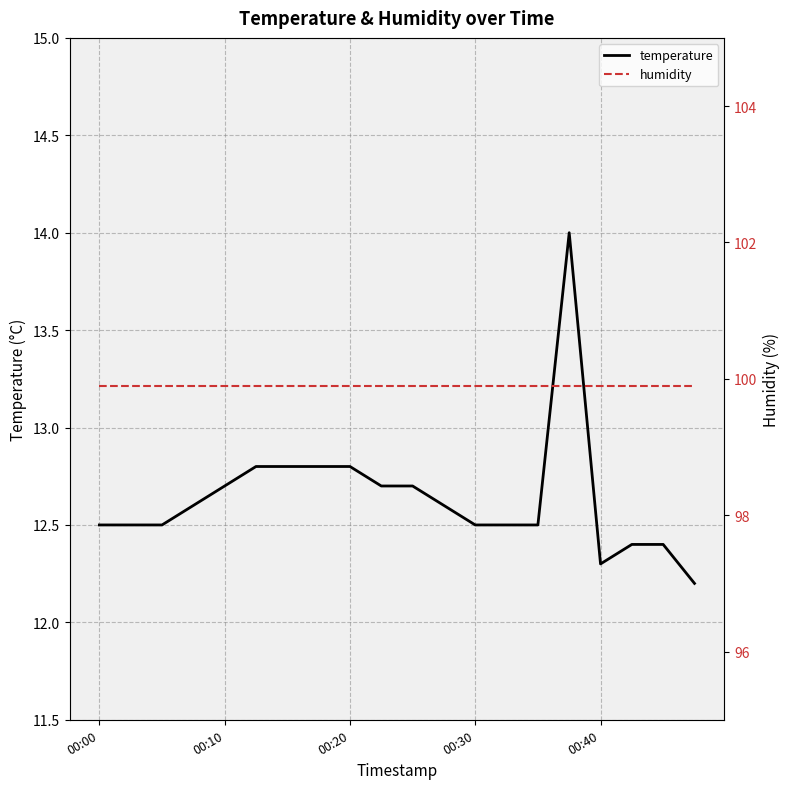

True or false: temperature has more than 2 points higher than both neighbors.

False